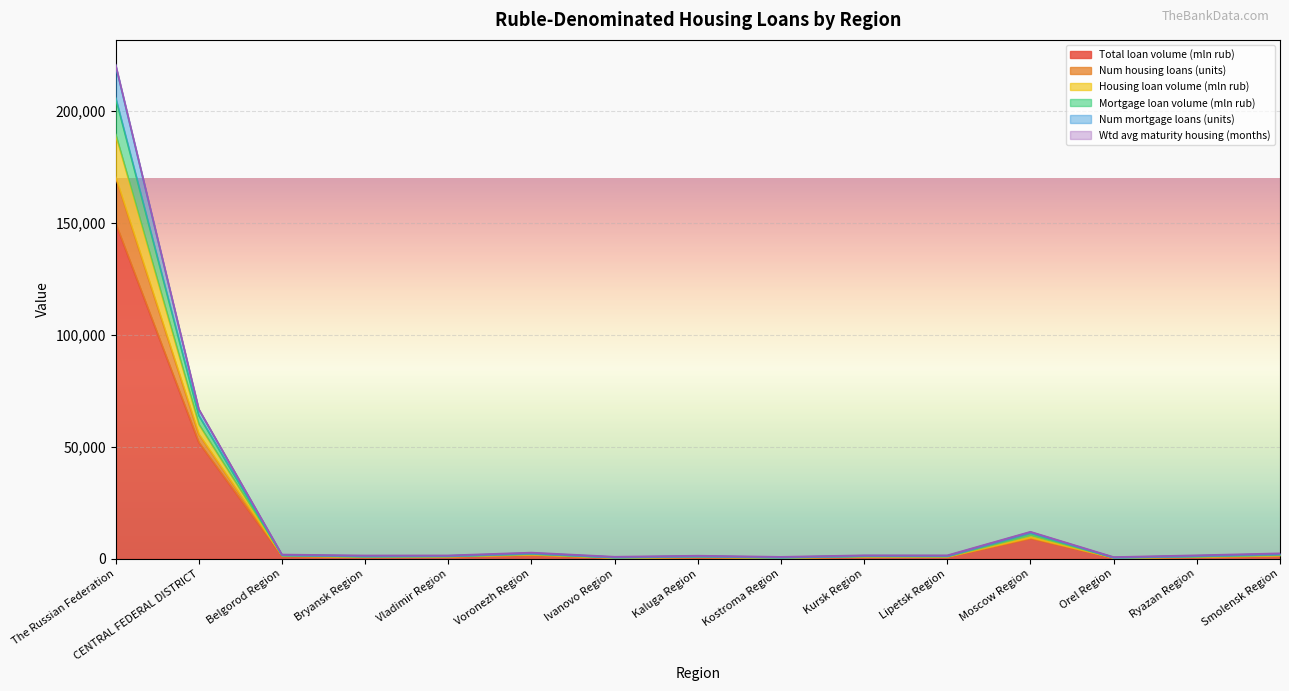

Is the value of Total loan volume (mln rub) at Kursk Region greater than the value of Num mortgage loans (units) at Voronezh Region?

No